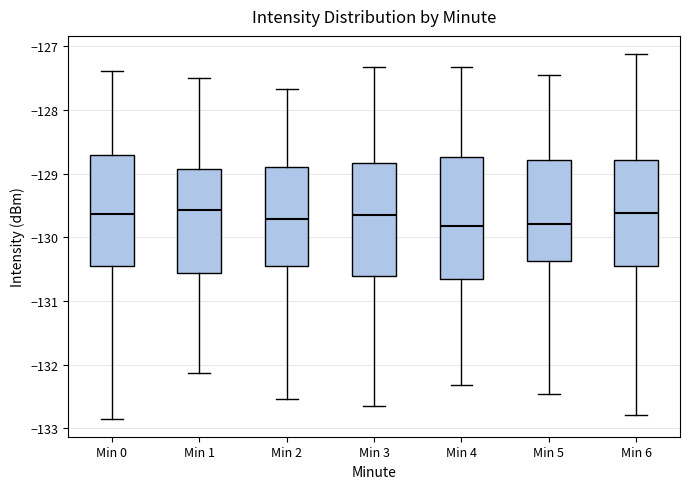

Reading left to right, transcribe this box plot: for each box, give where its median line is, the range the box spans, and where its two whiskers end, as read against the y-axis. The values are not printed on the chart, so give them approximately, as read against the axis.

Min 0: median -129.6, box -130.5 to -128.7, whiskers -132.8 to -127.4
Min 1: median -129.6, box -130.6 to -128.9, whiskers -132.1 to -127.5
Min 2: median -129.7, box -130.5 to -128.9, whiskers -132.5 to -127.7
Min 3: median -129.7, box -130.6 to -128.8, whiskers -132.7 to -127.3
Min 4: median -129.8, box -130.7 to -128.7, whiskers -132.3 to -127.3
Min 5: median -129.8, box -130.4 to -128.8, whiskers -132.5 to -127.5
Min 6: median -129.6, box -130.5 to -128.8, whiskers -132.8 to -127.1